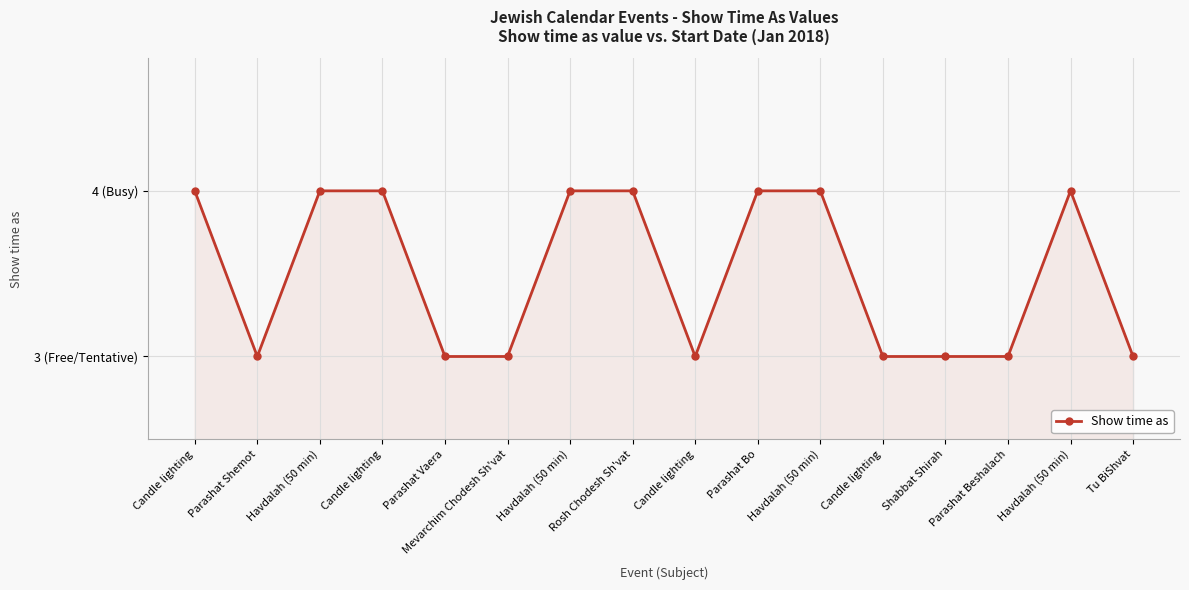

At which label is the value closest to 3?

Parashat Shemot